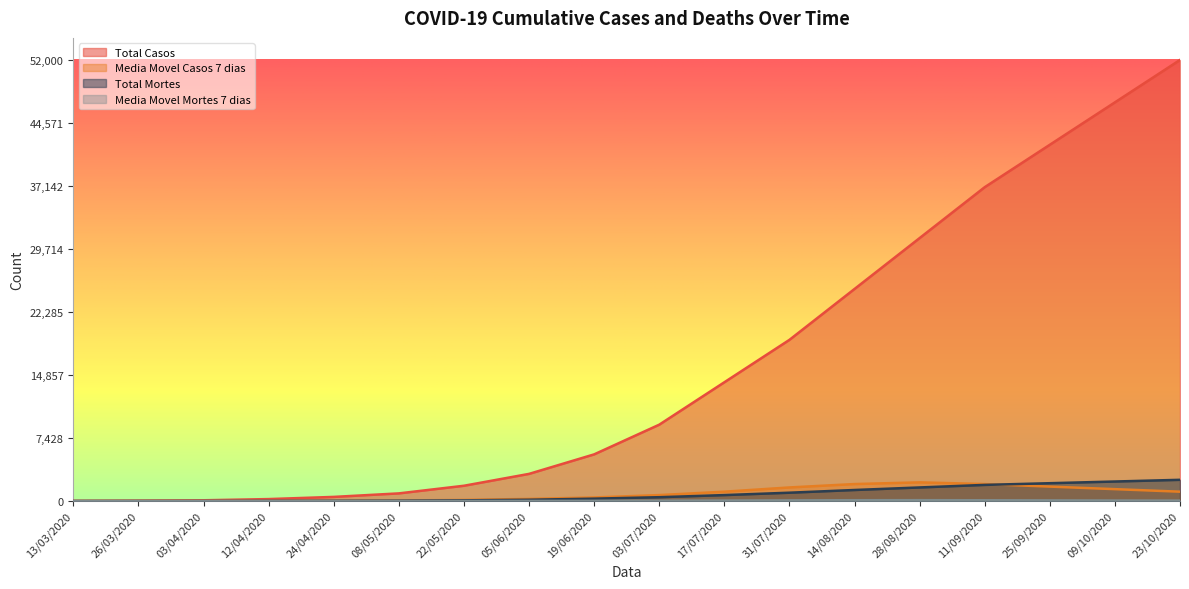

List the labels in order of Media Movel Mortes 7 dias value, largest first.

28/08/2020, 14/08/2020, 11/09/2020, 31/07/2020, 25/09/2020, 09/10/2020, 17/07/2020, 23/10/2020, 03/07/2020, 19/06/2020, 05/06/2020, 22/05/2020, 08/05/2020, 12/04/2020, 24/04/2020, 13/03/2020, 26/03/2020, 03/04/2020